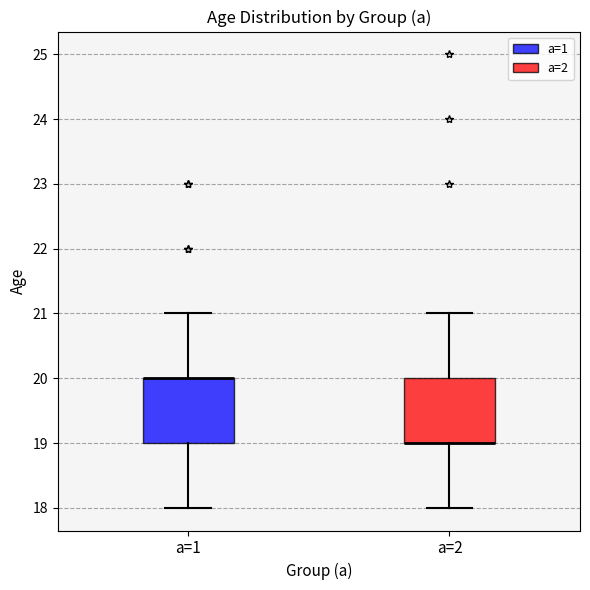

Where does the lower whisker of the box for a=2 end on the y-axis? The values are not printed on the chart, so give them approximately, as read against the axis.

18